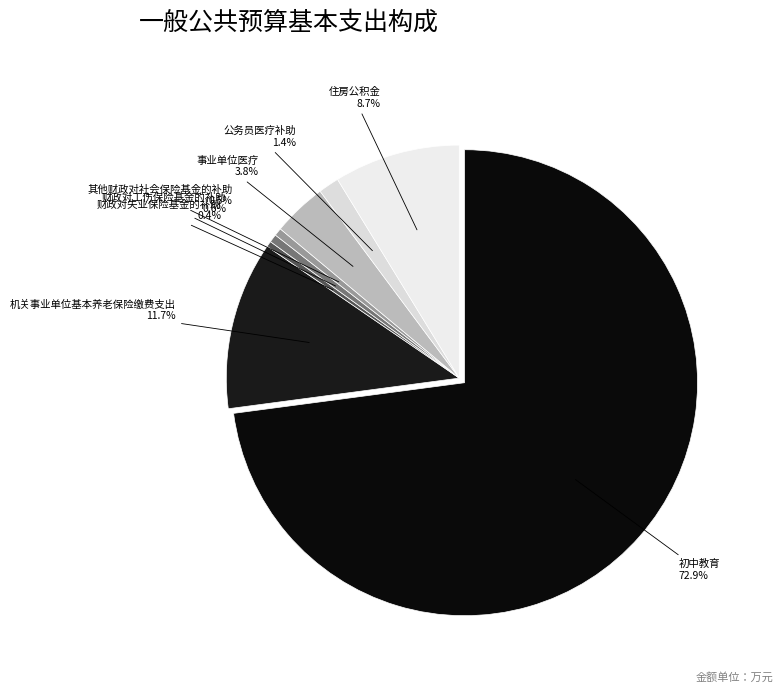

Between 公务员医疗补助 and 财政对工伤保险基金的补助, which is larger?

公务员医疗补助